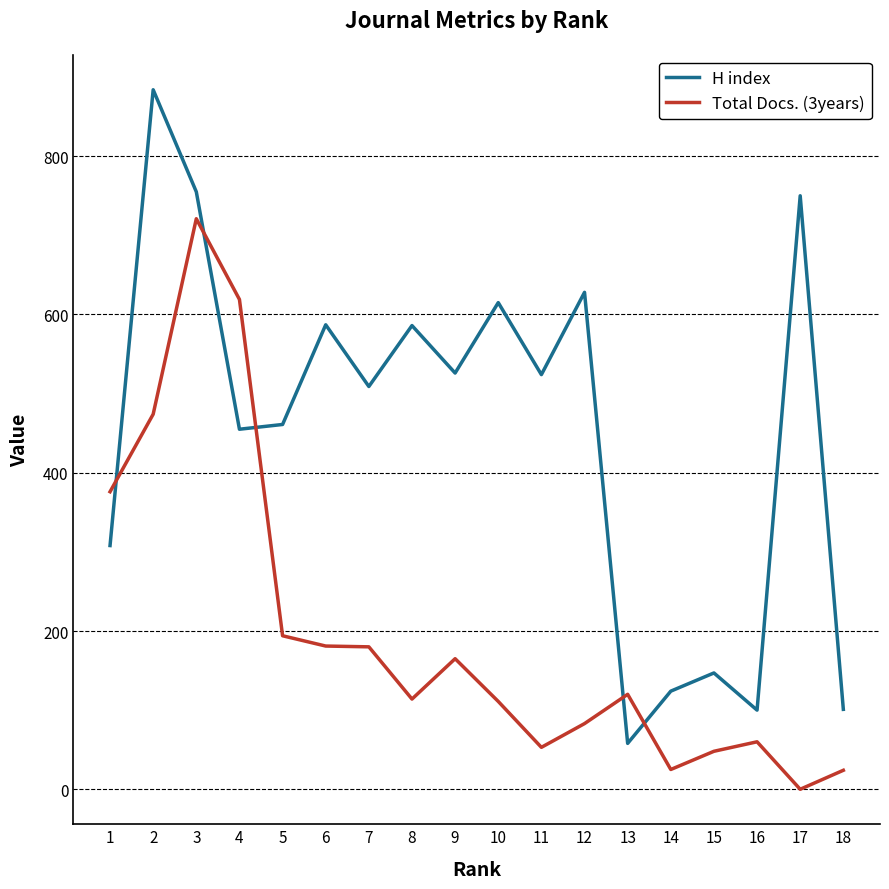

Is the value of Total Docs. (3years) at 6 greater than the value of H index at 13?

Yes